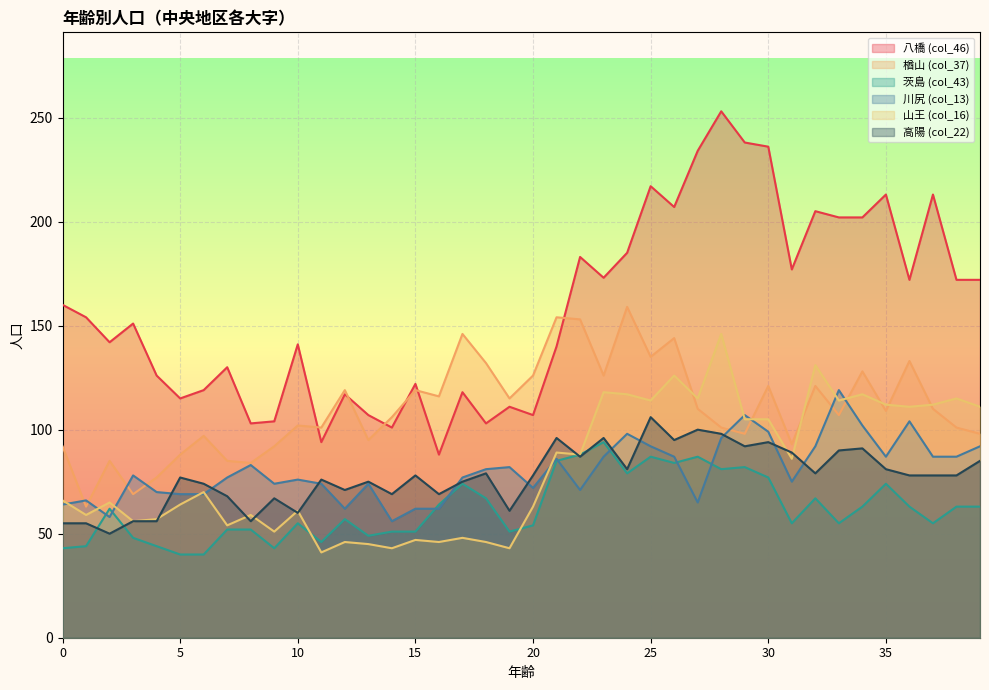

Is the value of 茨島 (col_43) at 17 greater than the value of 高陽 (col_22) at 6?

No